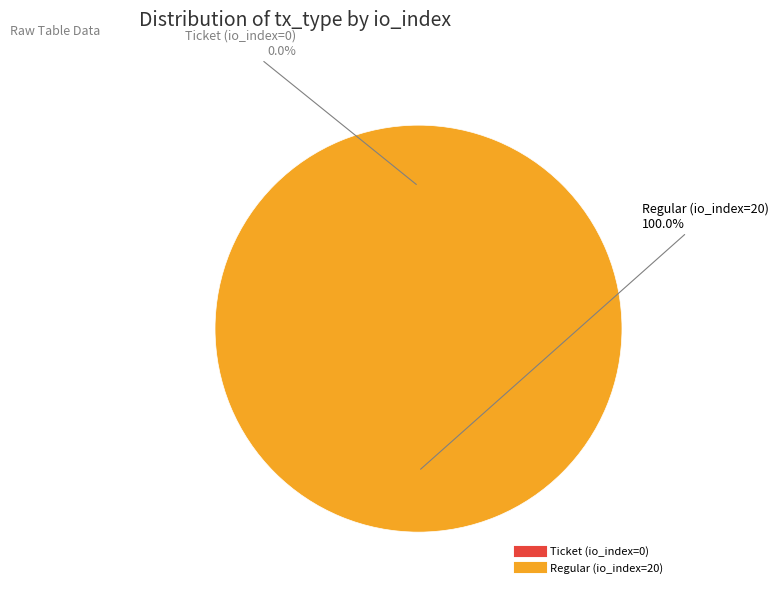

Rank the categories by value from lowest to highest.

Ticket (io_index=0), Regular (io_index=20)